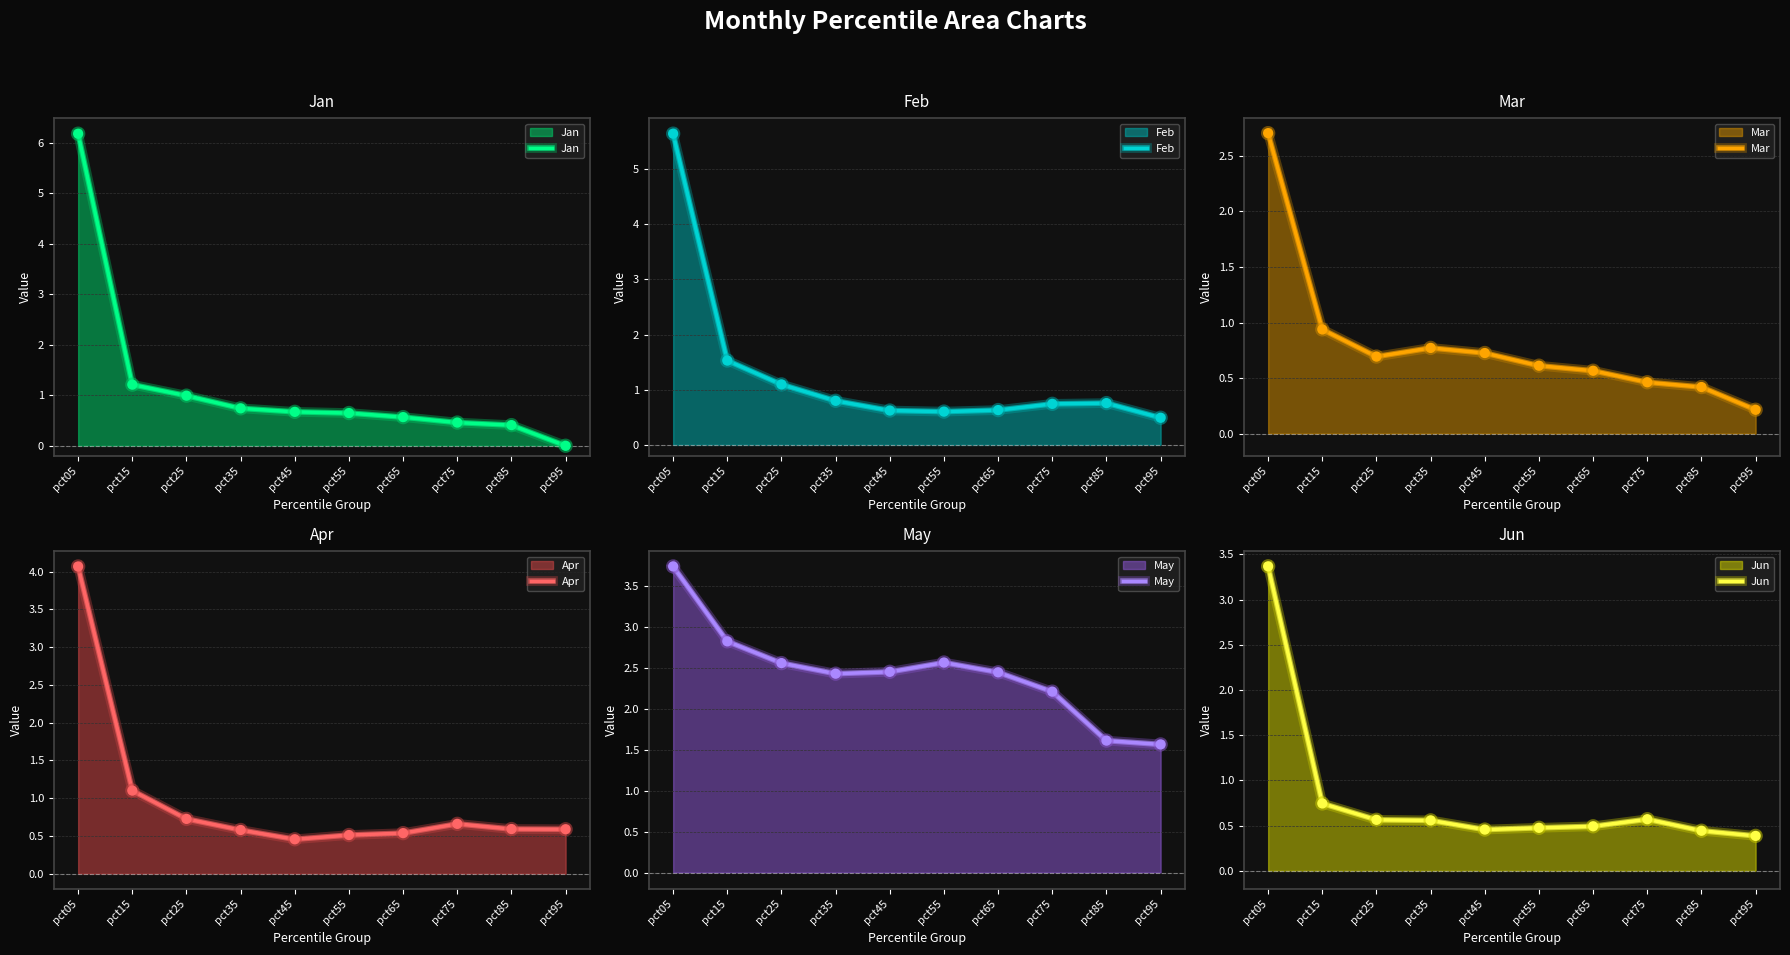

What are all the series names shown in the legend?

Jan, Feb, Mar, Apr, May, Jun